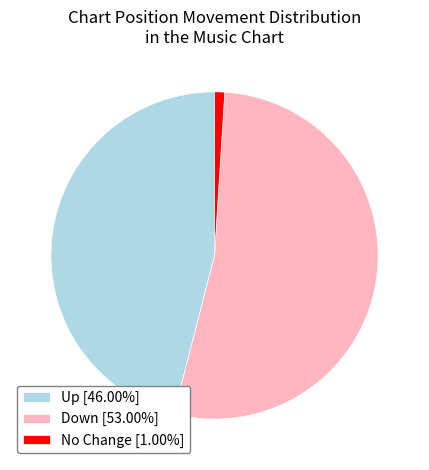

What is the ratio of the value at Down [53.00%] to the value at No Change [1.00%]?

53.0